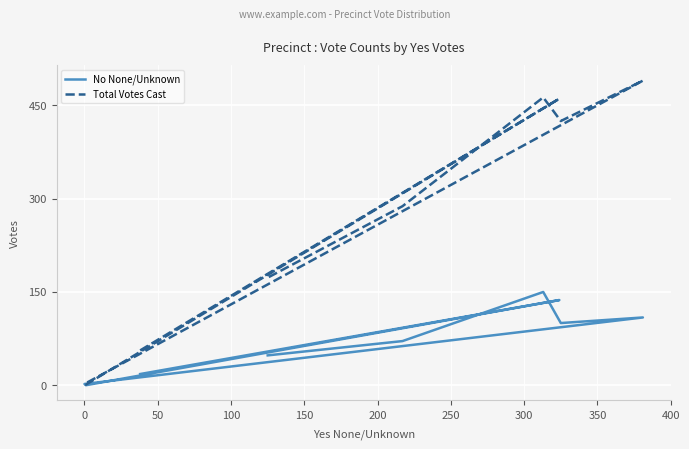

Is the value of Total Votes Cast at 250 greater than the value of No None/Unknown at −50?

Yes